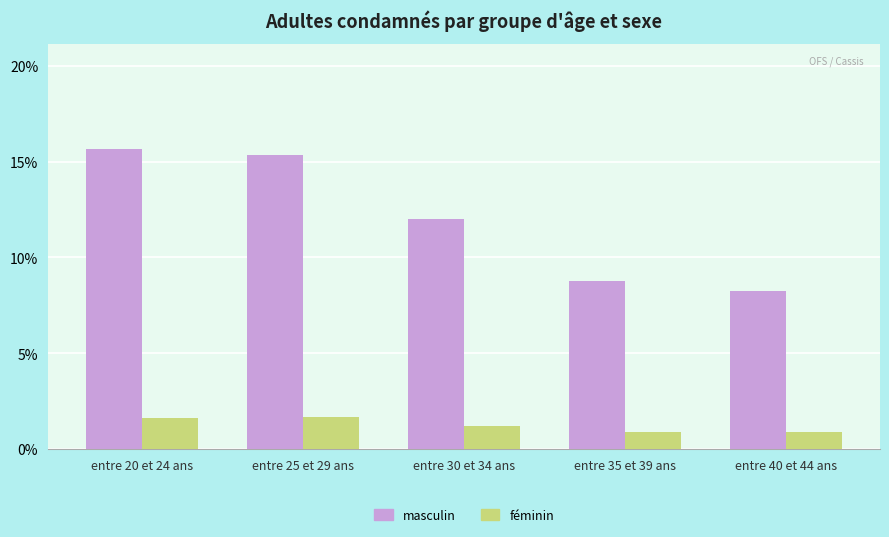

Which series has the widest spread of values?

masculin